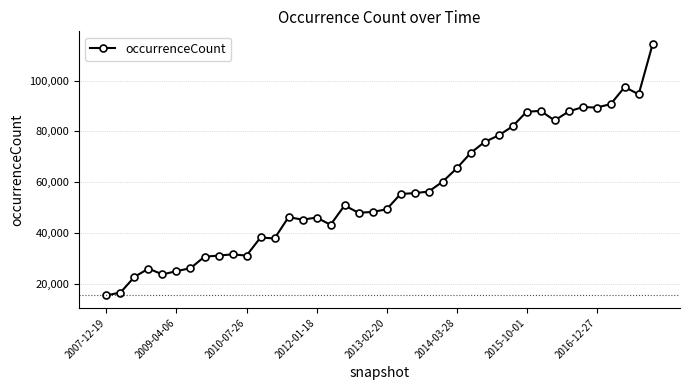

What is the value of the 13th point from the left?

37931